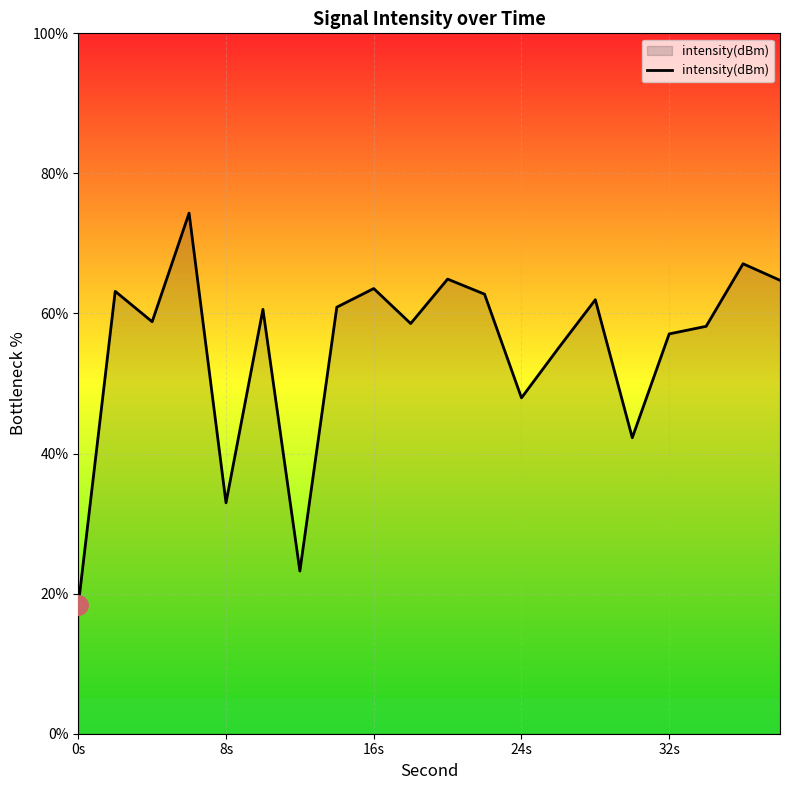

What is the difference between the maximum and minimum values?

56.0